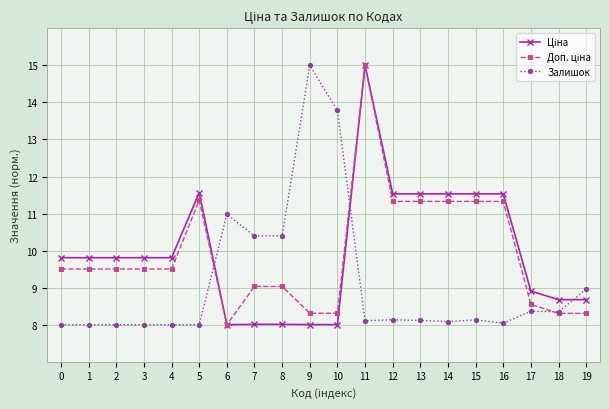

What is the maximum value for Залишок?

15.0